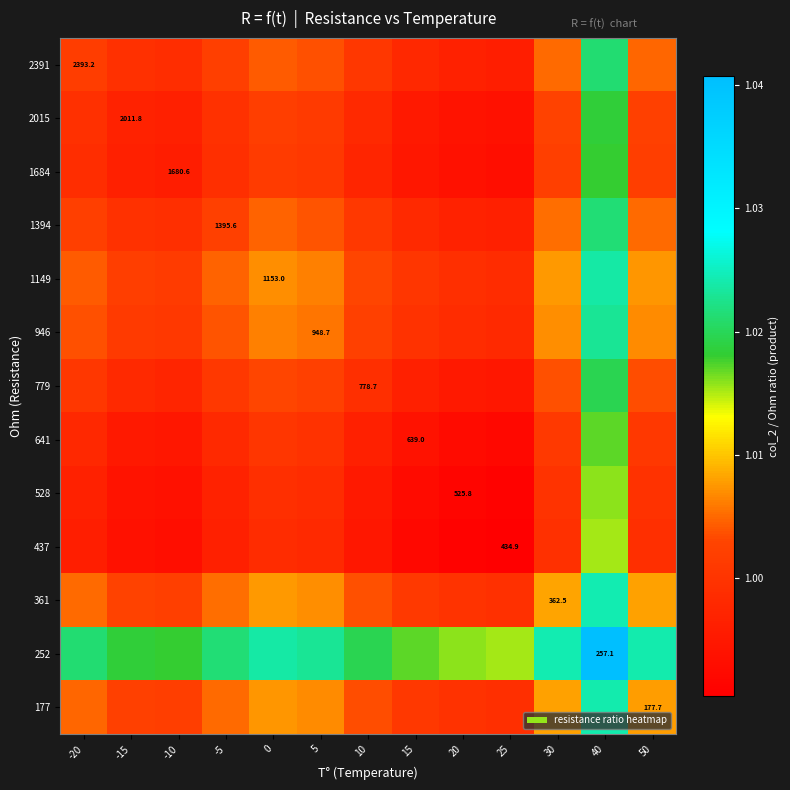

Read the 1684 value at -20.

1.0